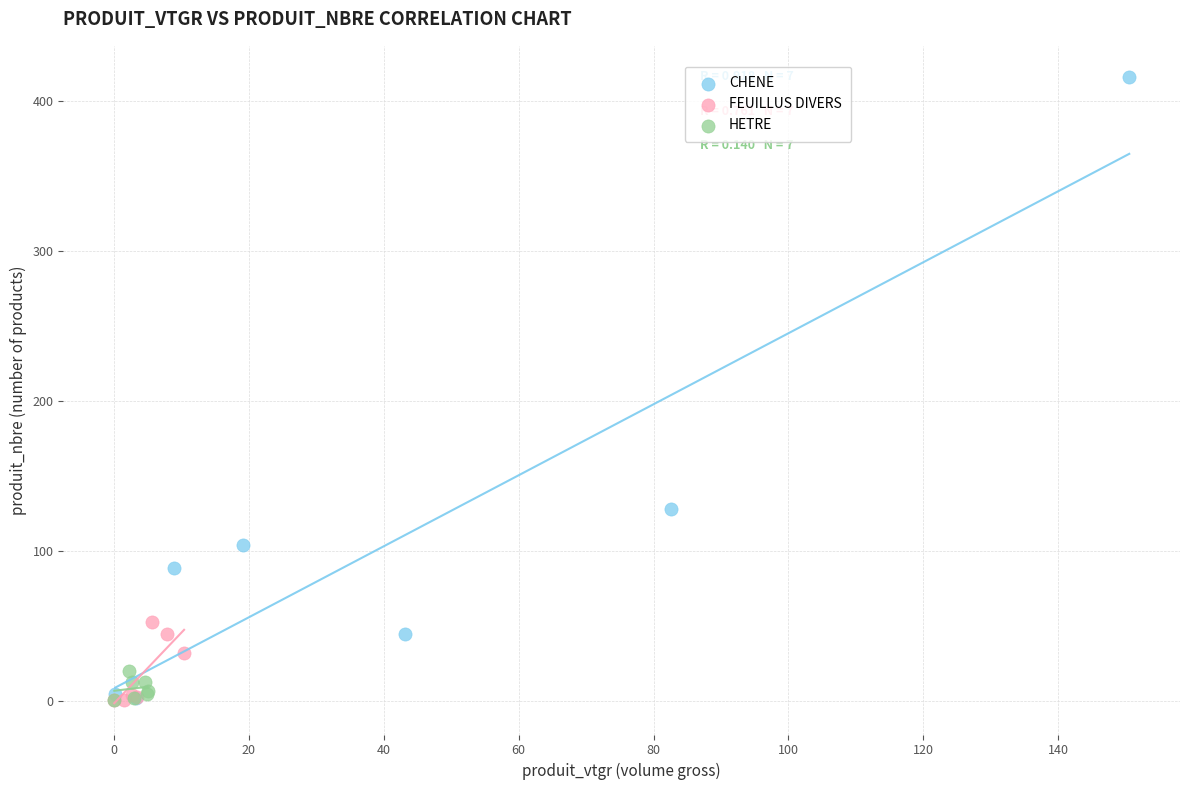

Which series reaches the maximum Y coordinate?

CHENE